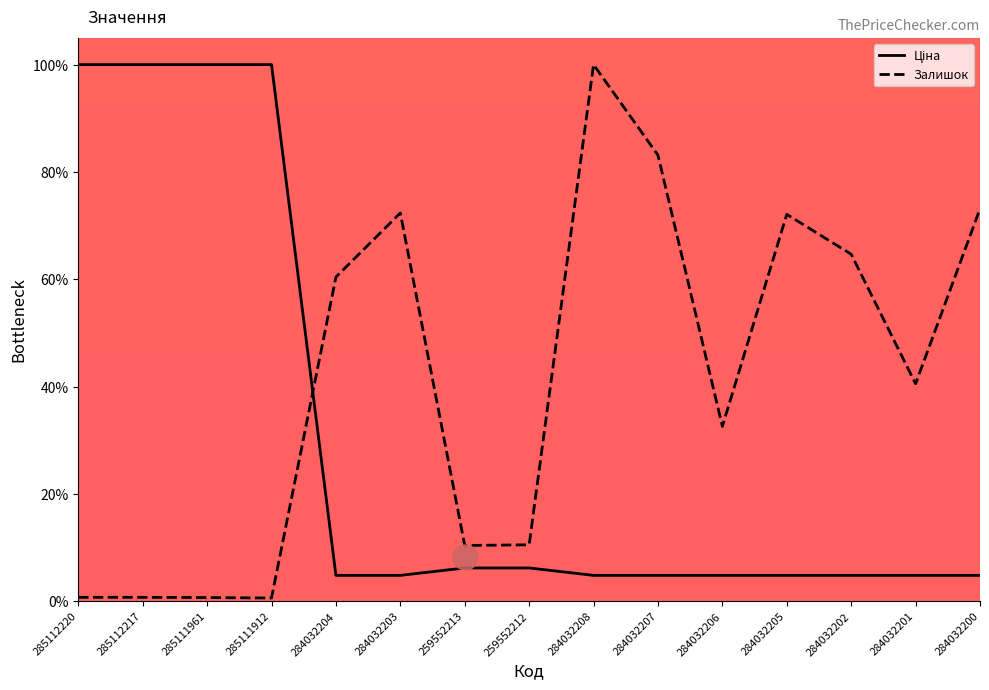

What is the highest value of the Залишок series?

100.0